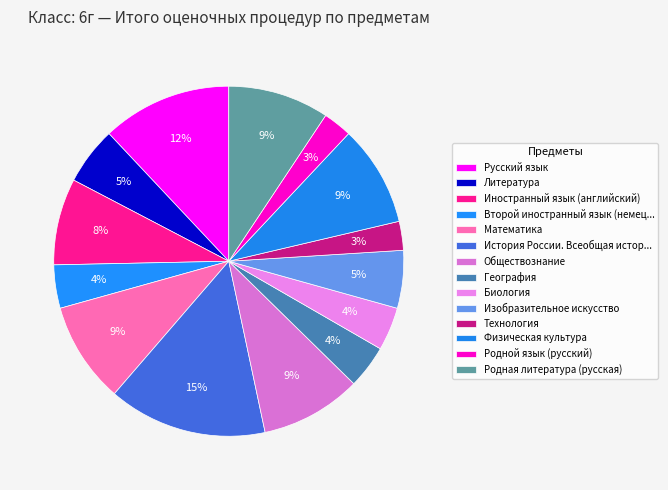

How many slices are in this pie chart?

14